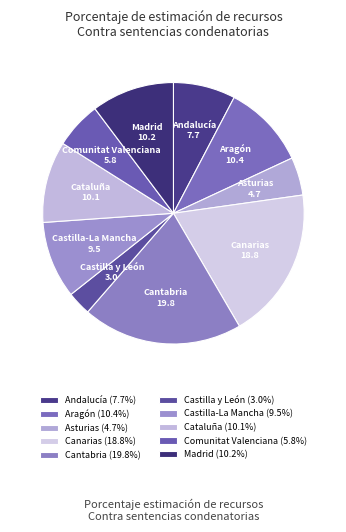

Is there any slice that represents more than half of the pie?

No